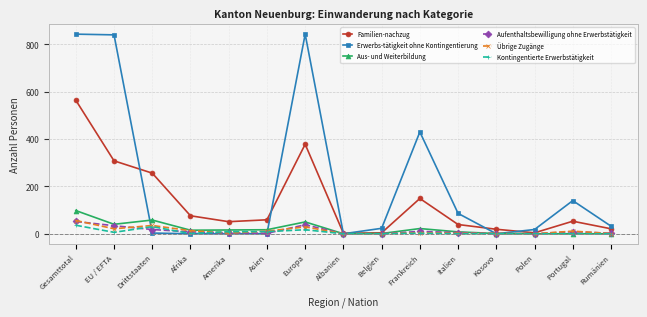

What are all the series names shown in the legend?

Familien-nachzug, Erwerbs-tätigkeit ohne Kontingentierung, Aus- und Weiterbildung, Aufenthaltsbewilligung ohne Erwerbstätigkeit, Übrige Zugänge, Kontingentierte Erwerbstätigkeit